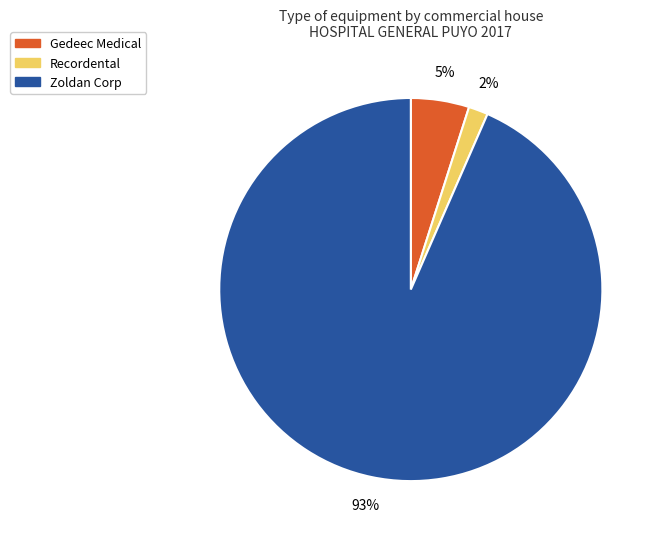

Is the sum of Zoldan Corp and Recordental greater than half?

Yes